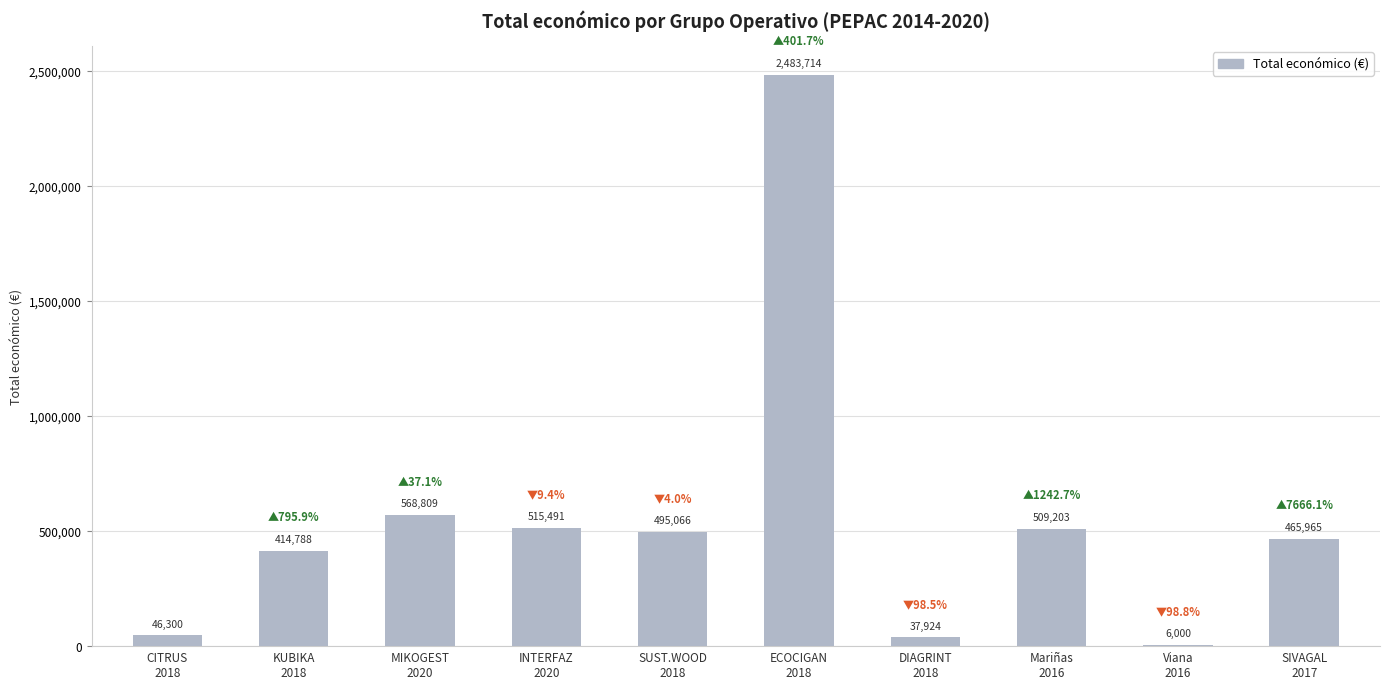

Reading right to left, transcribe all the data shown in this chart.

SIVAGAL
2017=465965	Viana
2016=6000	Mariñas
2016=509203	DIAGRINT
2018=37924	ECOCIGAN
2018=2483714	SUST.WOOD
2018=495066	INTERFAZ
2020=515491	MIKOGEST
2020=568809	KUBIKA
2018=414788	CITRUS
2018=46300